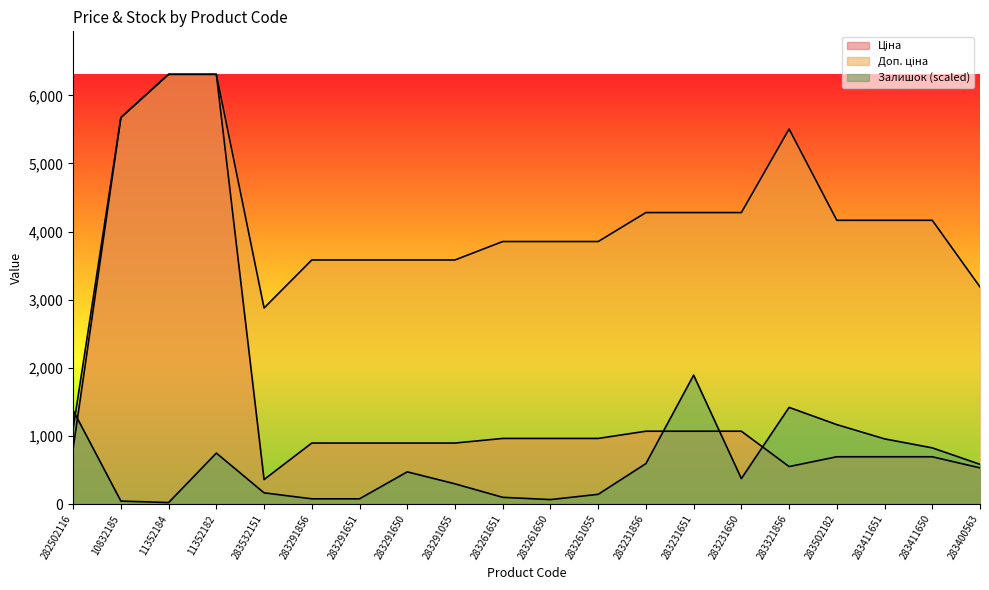

The Залишок series shows 473.2 at 283291650. True or false?

True